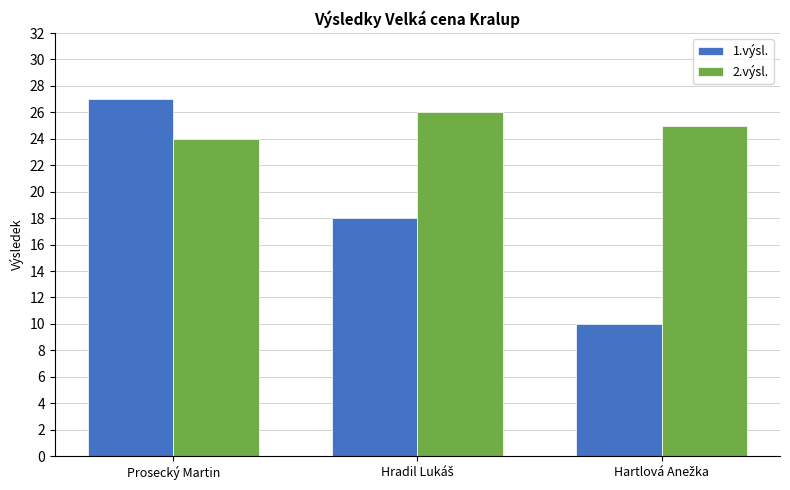

What is the average value of the 2.výsl. series?

25